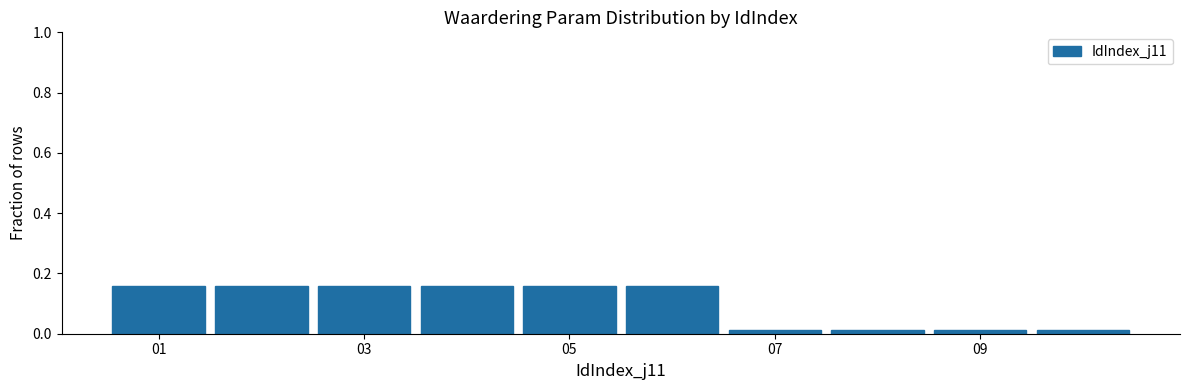

Reading left to right, list every bar in this chart as the range it spans on the x-axis followed by its height. Neither the bar edges nor the heights are printed on the chart, so give them approximately, as read against the axes.

0.5 to 1.5: 0.16
1.5 to 2.5: 0.16
2.5 to 3.5: 0.16
3.5 to 4.5: 0.16
4.5 to 5.5: 0.16
5.5 to 6.5: 0.16
6.5 to 7.5: under 0.02
7.5 to 8.5: under 0.02
8.5 to 9.5: under 0.02
9.5 to 10.5: under 0.02